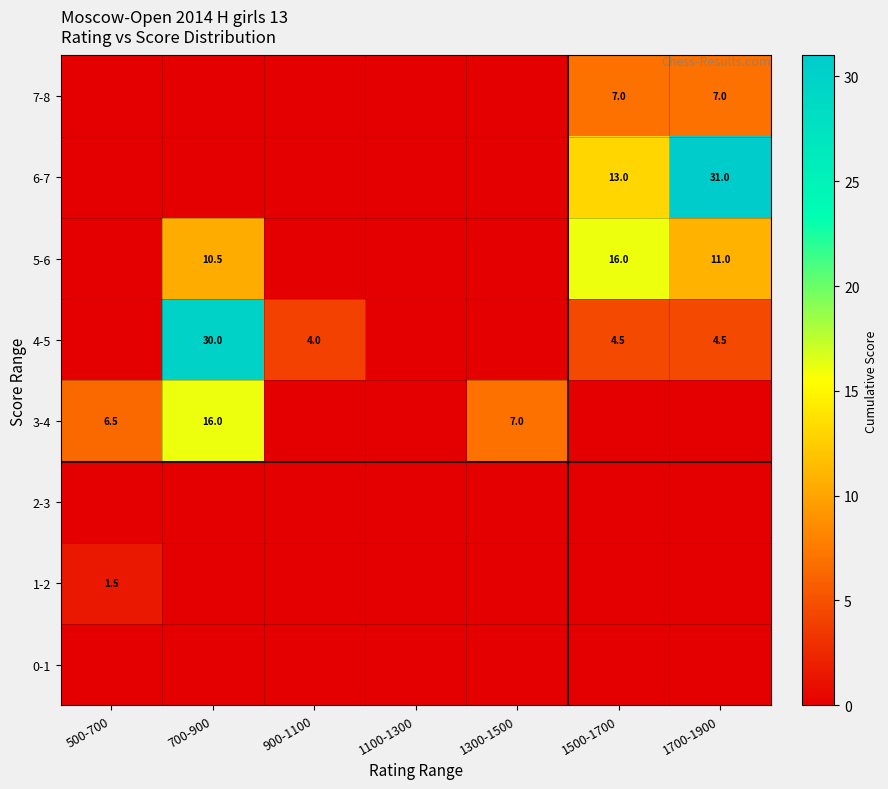

What is the spread (max minus min) of values at 1500-1700?

16.0